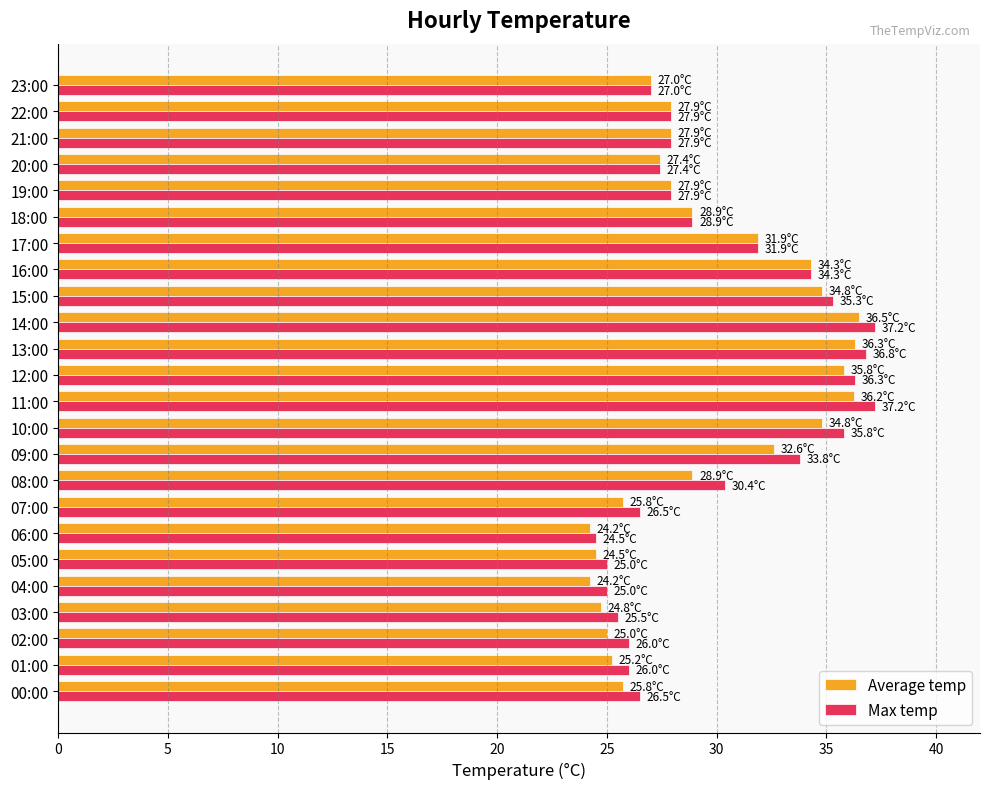

True or false: Average temp has a value of 34.8 at 10:00.

True